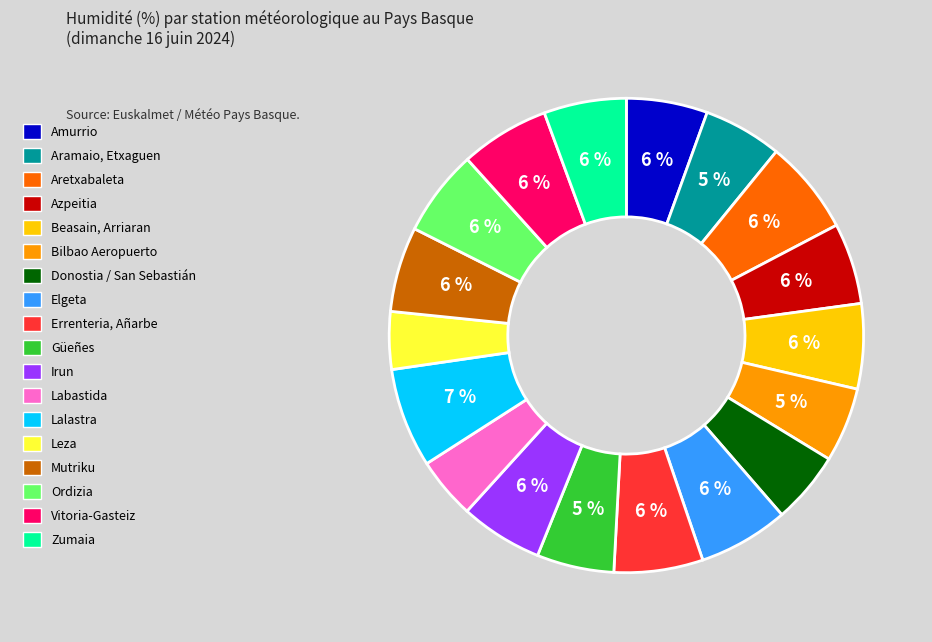

Count the number of slices in the pie.

18